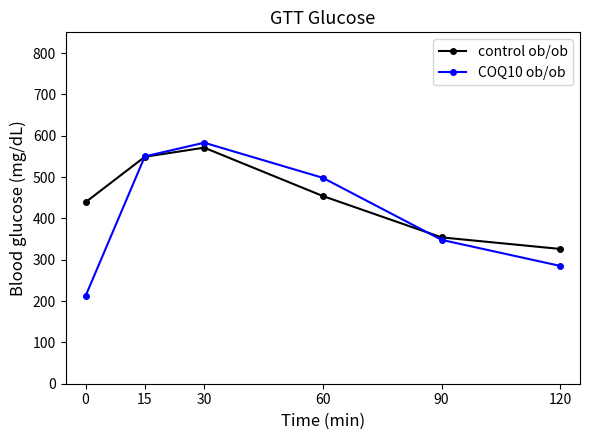

Is it true that COQ10 ob/ob equals 308 at 15?

False